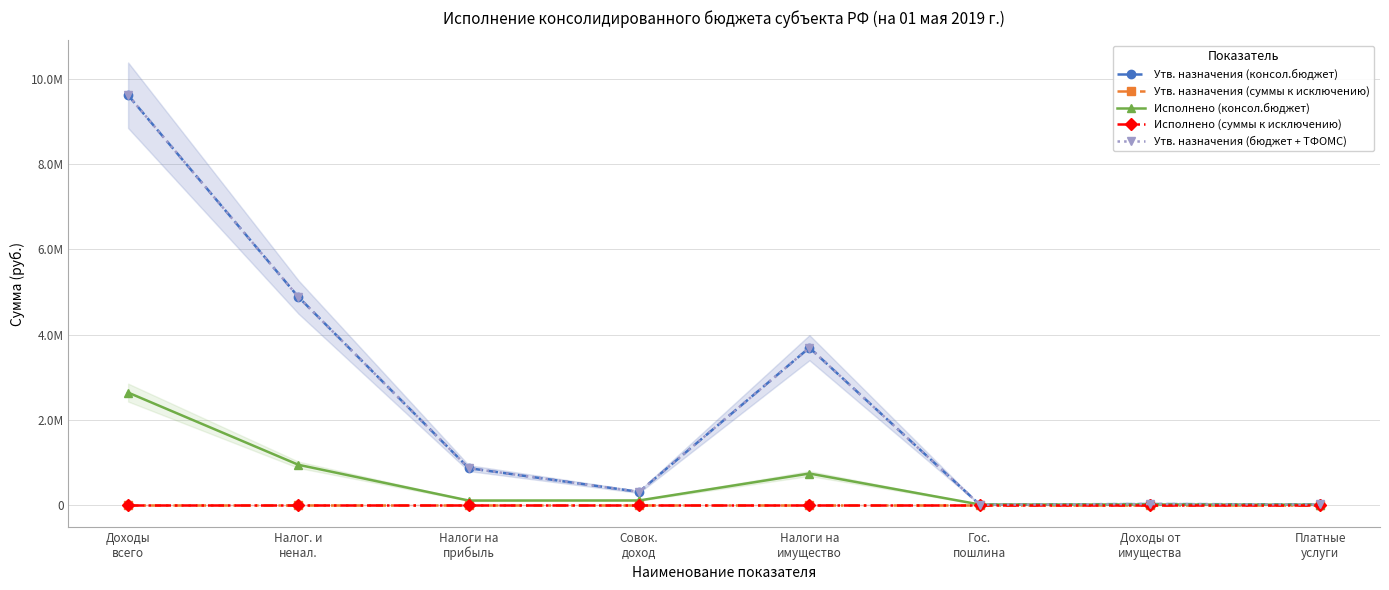

Rank the categories by Утв. назначения (суммы к исключению) value from highest to lowest.

Доходы
всего, Налог. и
ненал., Налоги на
прибыль, Совок.
доход, Налоги на
имущество, Гос.
пошлина, Доходы от
имущества, Платные
услуги